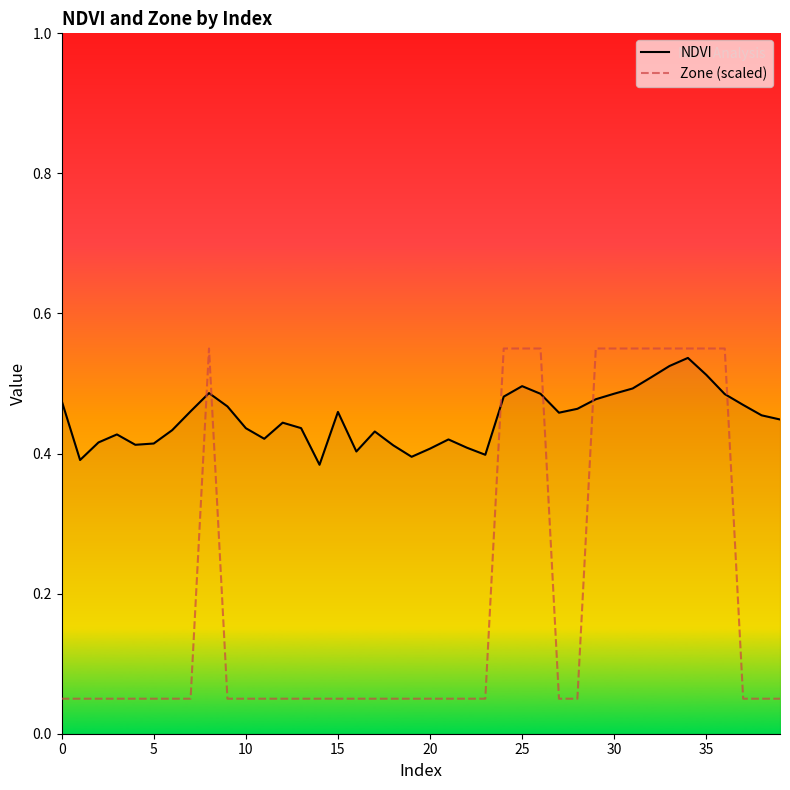

Which series has the largest range (max minus min)?

Zone (scaled)